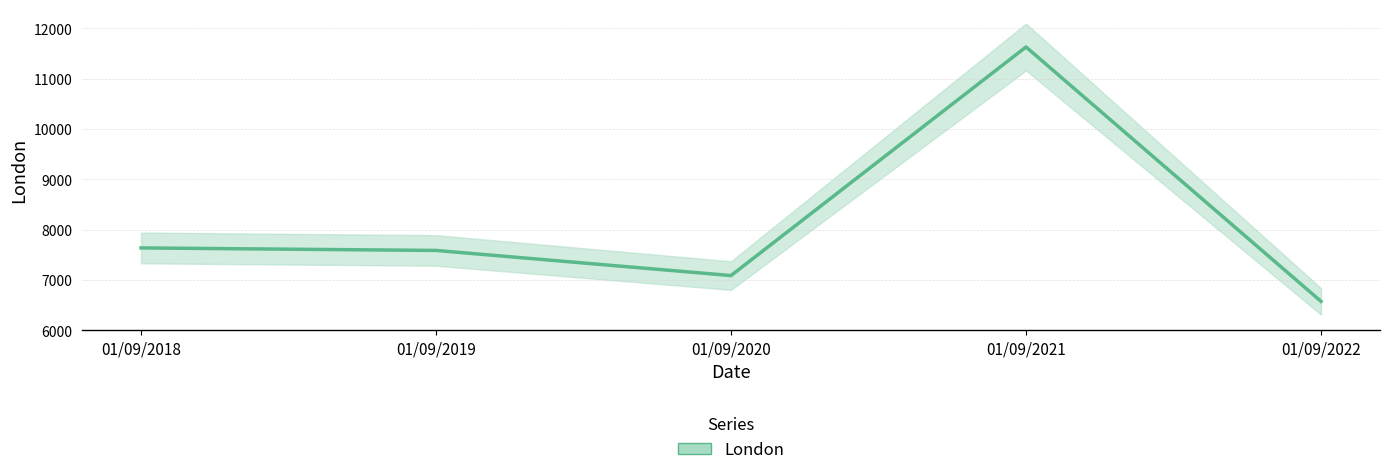

How many points are higher than both their immediate neighbors (excluding endpoints)?

1